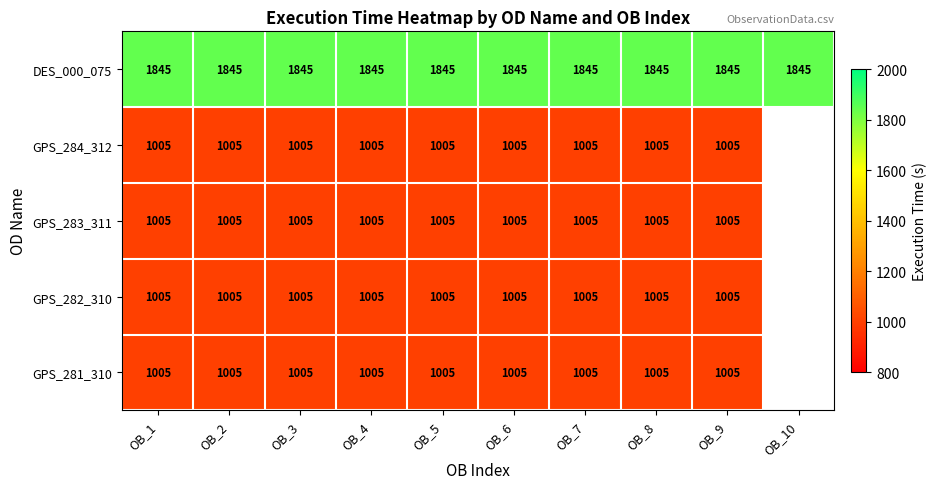

What is the total value across all series at OB_9?

5865